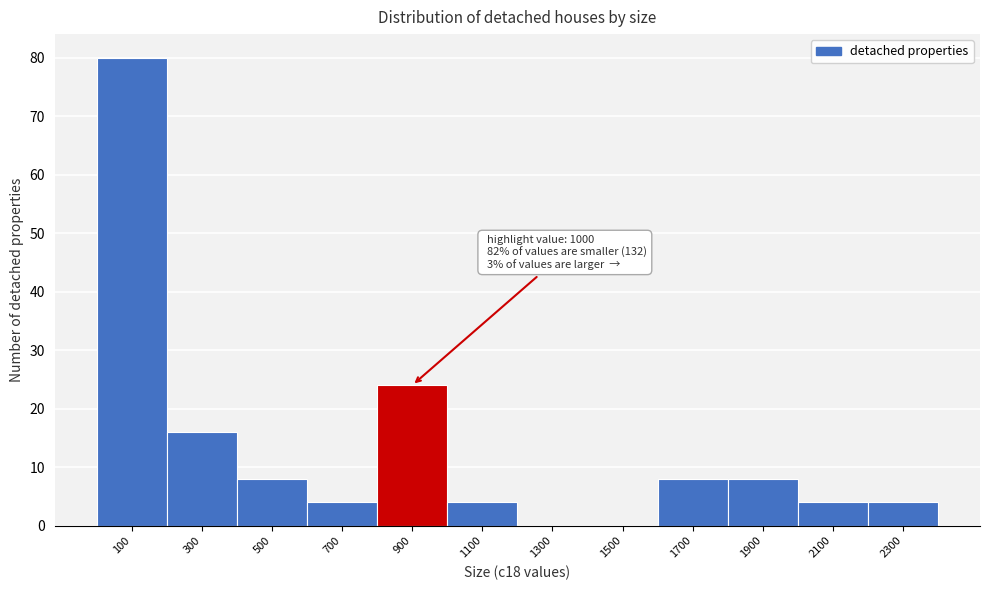

Reading left to right, extract all data points from this chart.

100=80	300=16	500=8	700=4	900=24	1100=4	1300=0	1500=0	1700=8	1900=8	2100=4	2300=4